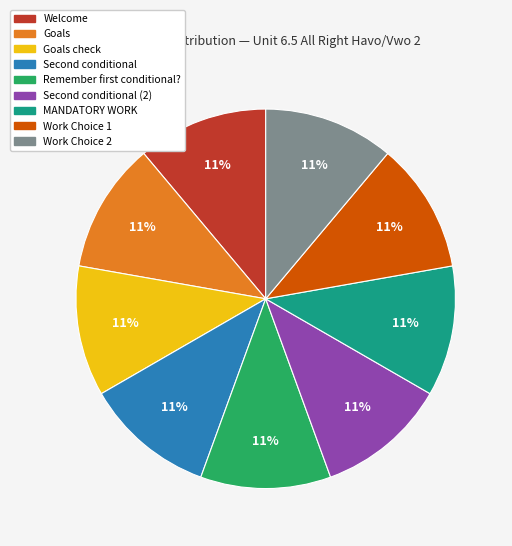

Is there a majority slice in this chart?

No